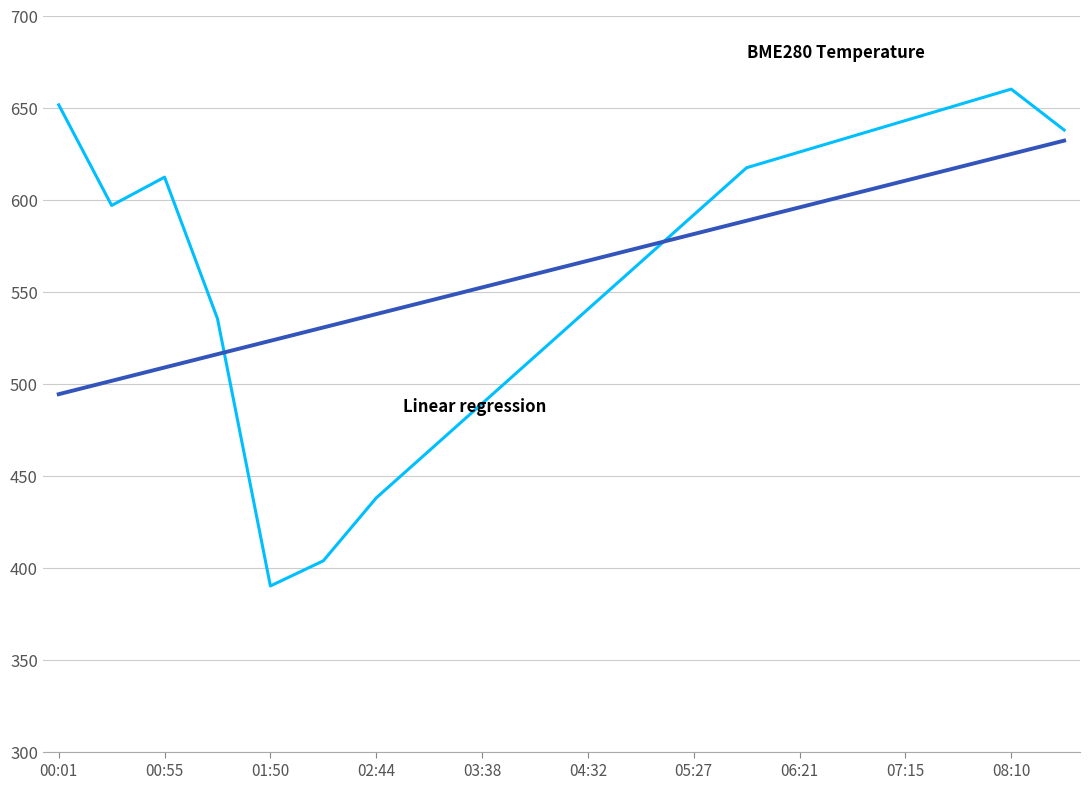

What is the greatest value displayed?

660.0